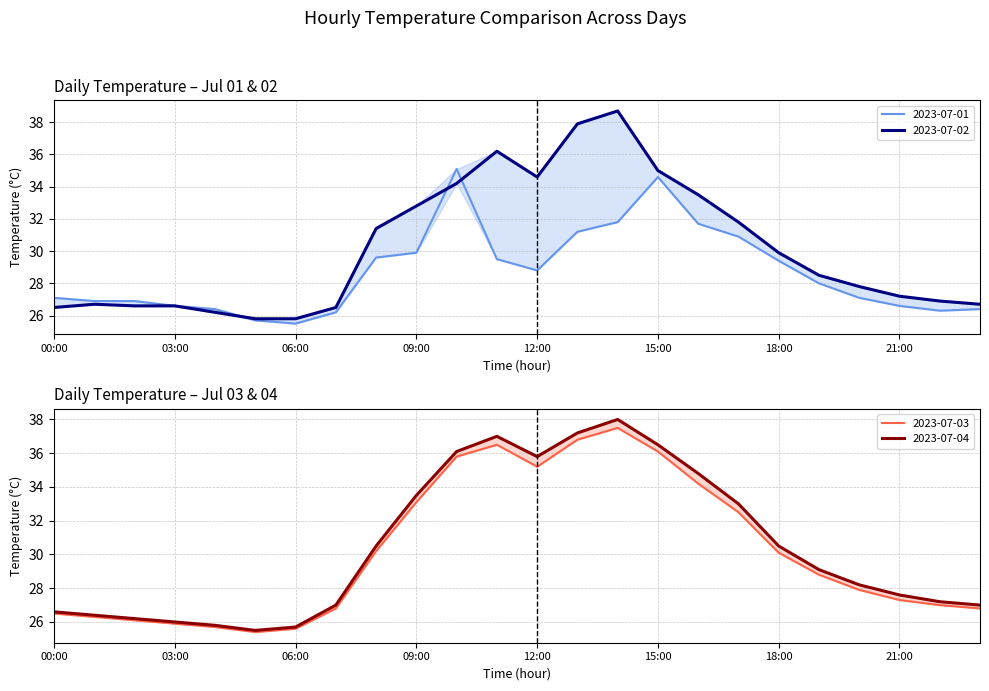

Where is the first local minimum for 2023-07-04?

05:00